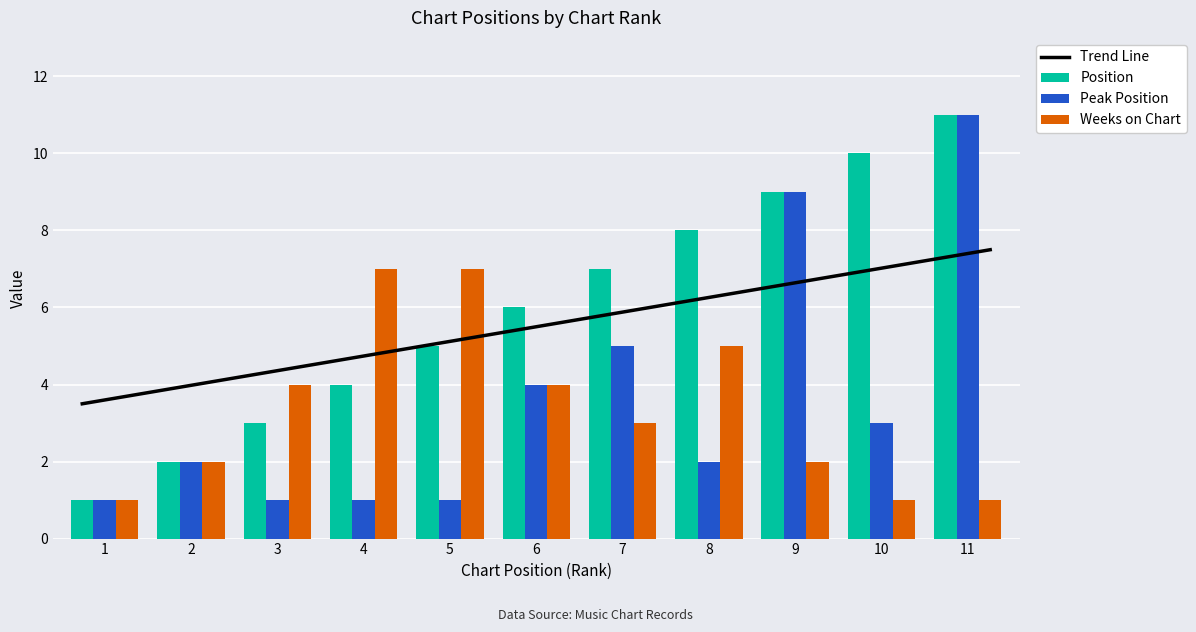

What is the total value across all series at 3?

8